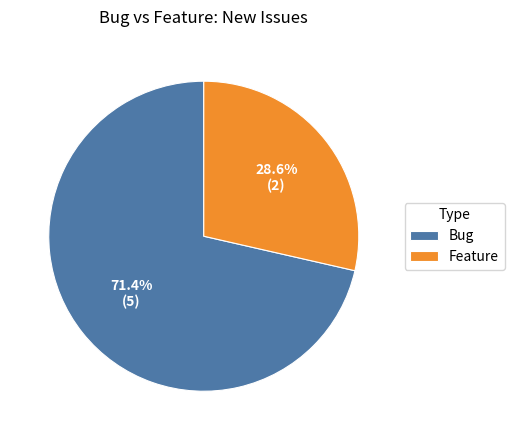

How many segments does this pie chart have?

2